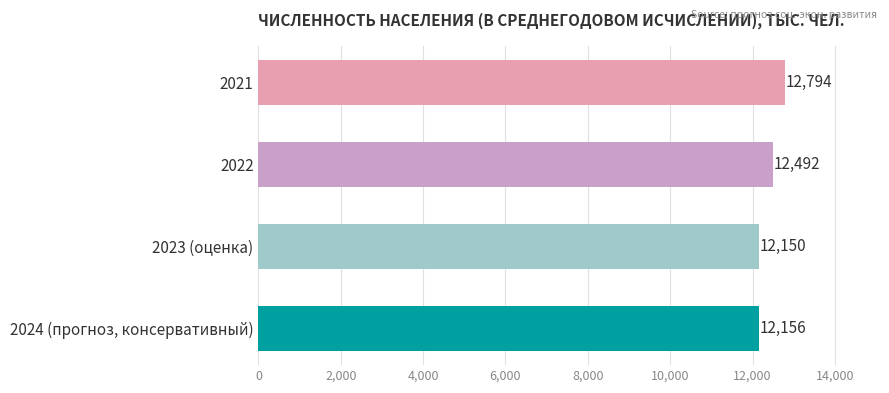

What is the sum of all values?

49592